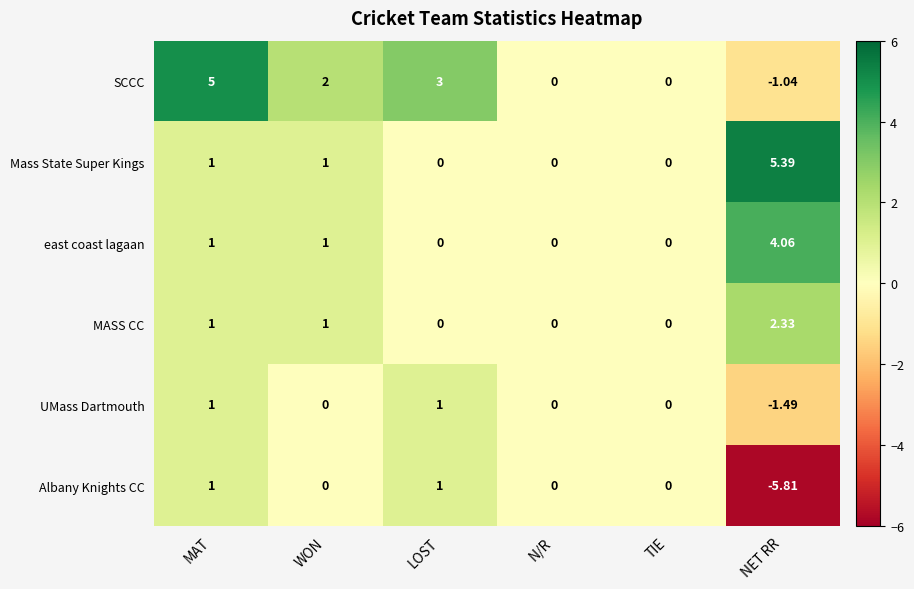

Which series has the largest range (max minus min)?

Albany Knights CC